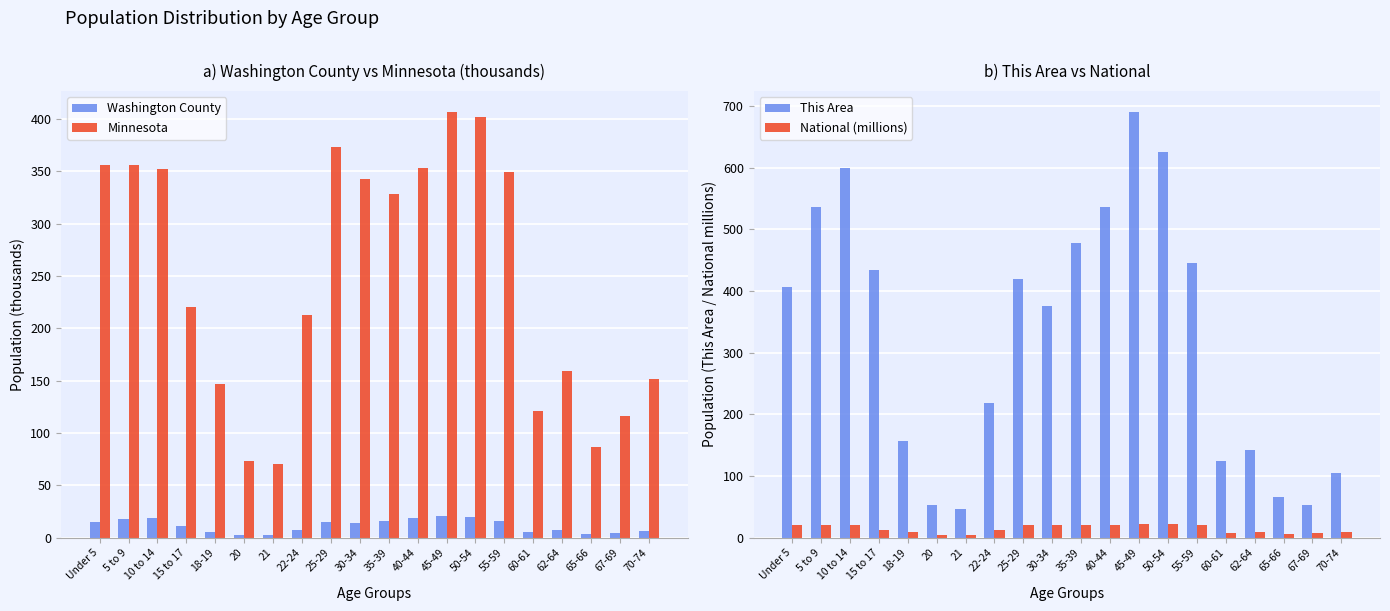

Between 25-29 and 45-49, which series saw the biggest shift?

This Area